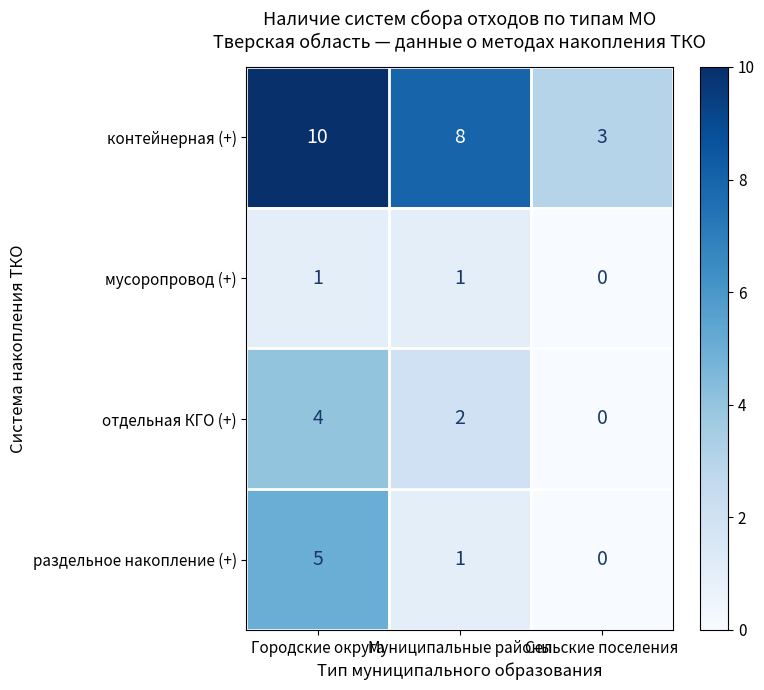

True or false: мусоропровод (+) has a value of 1 at Городские округа.

True